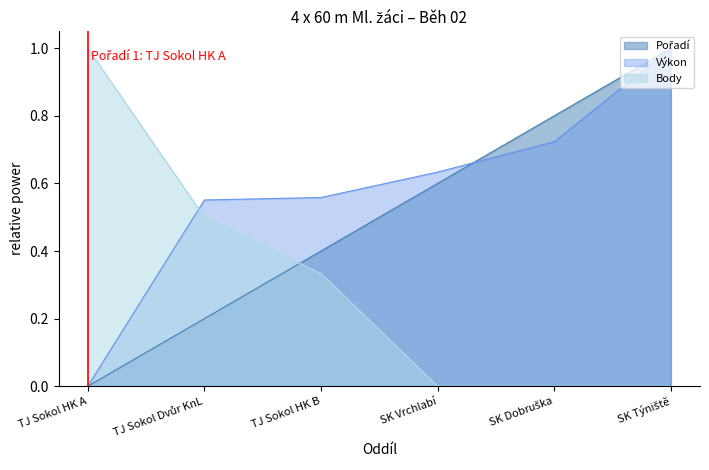

At which label does Body reach its peak?

TJ Sokol HK A